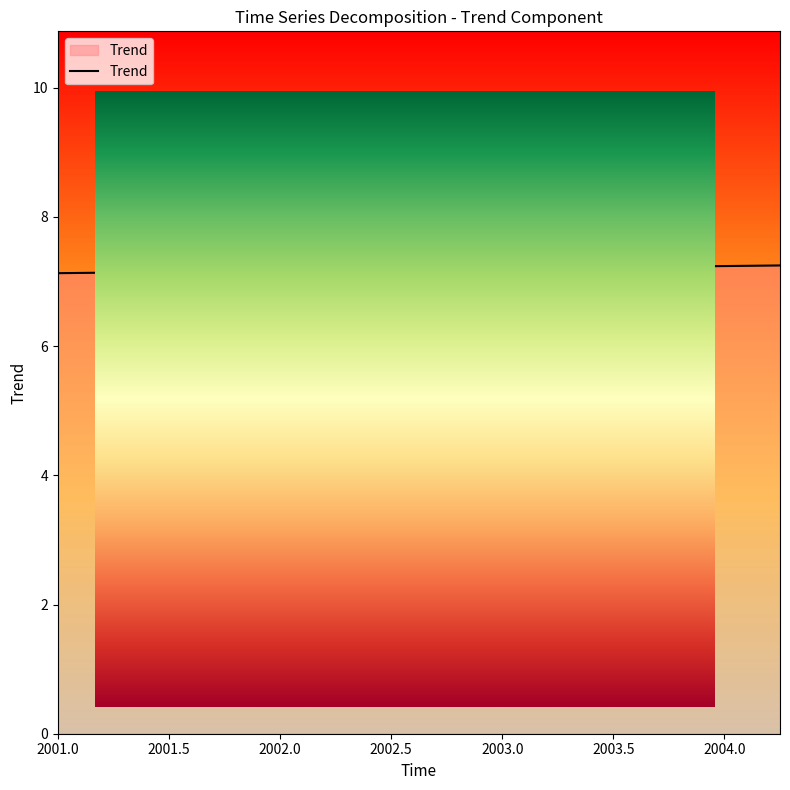

What is the average value?

7.2